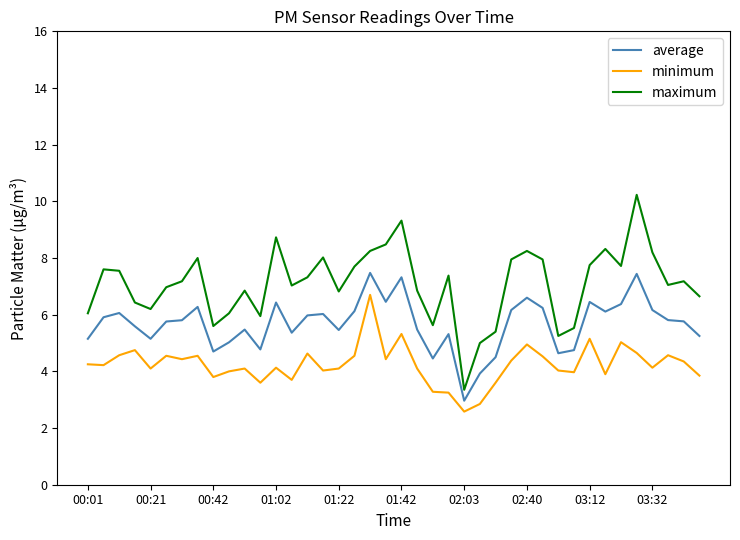

Rank the series by their maximum value, from lowest to highest.

minimum, average, maximum